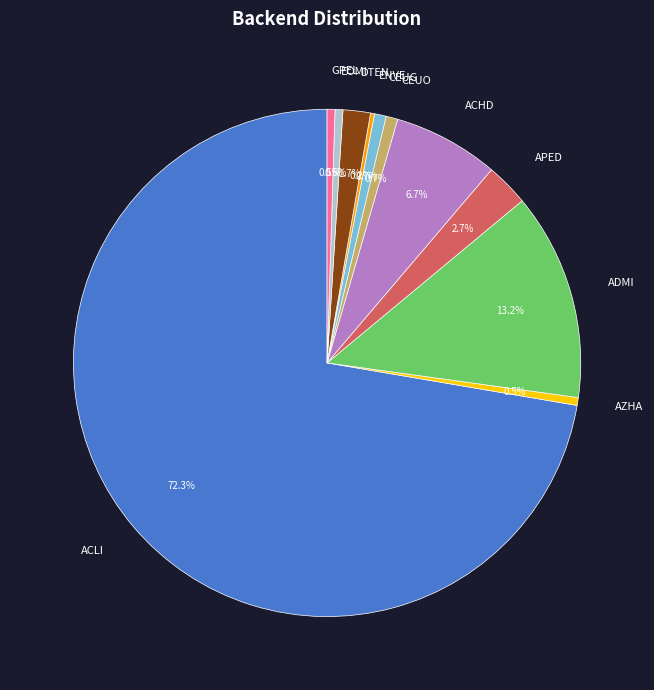

Combined, do GPEL and DTEN account for over 50%?

No